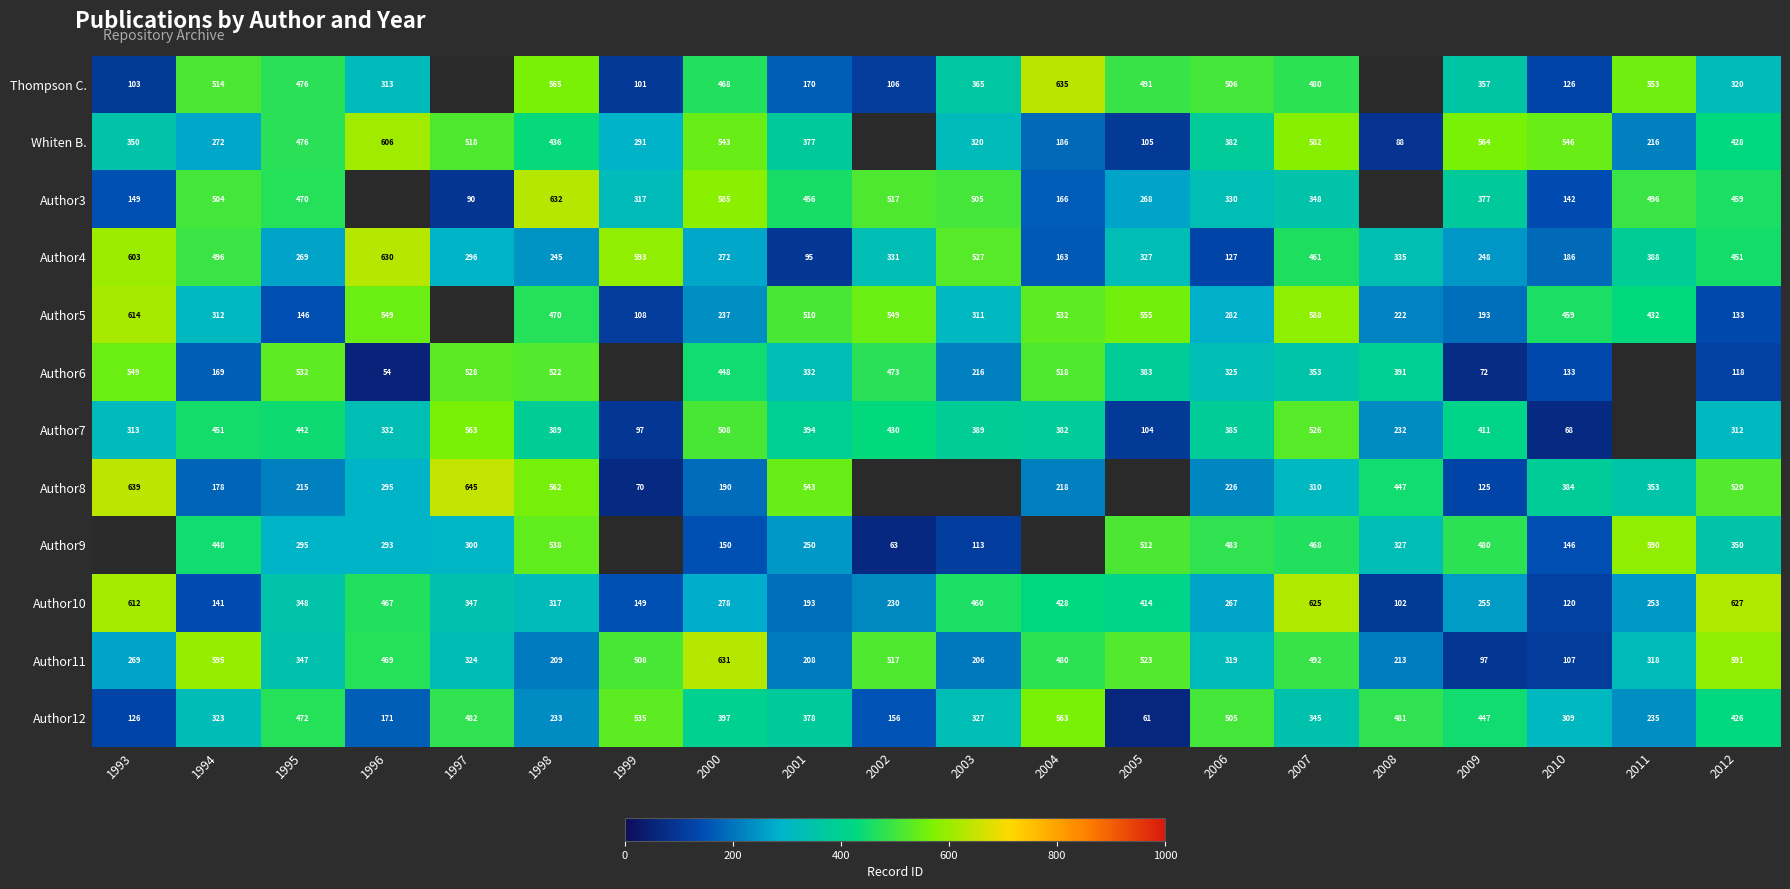

Is it true that Thompson C. equals 133.5 at 1998?

False